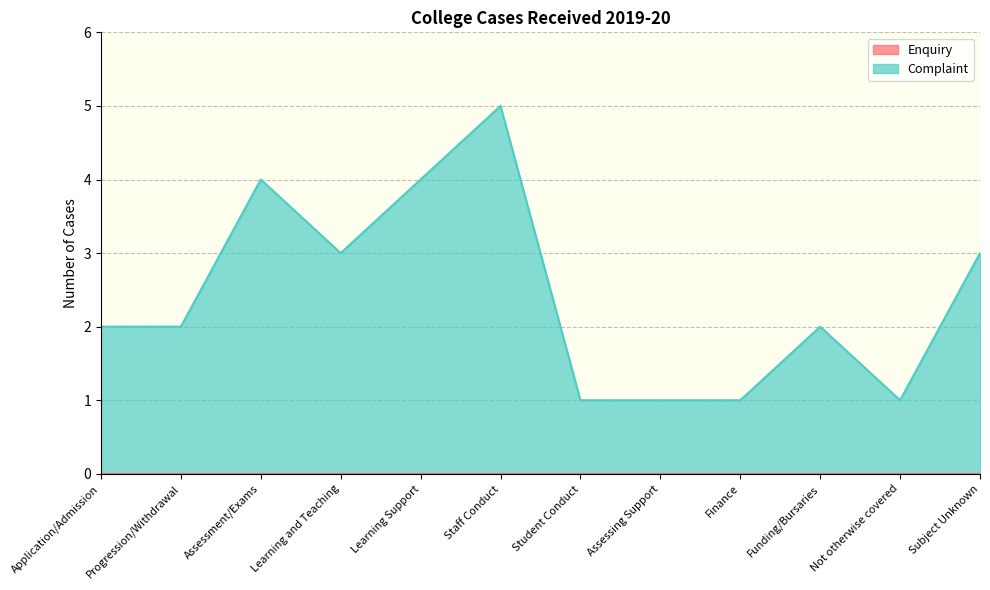

What is the label of the 2nd point from the right?

Not otherwise covered